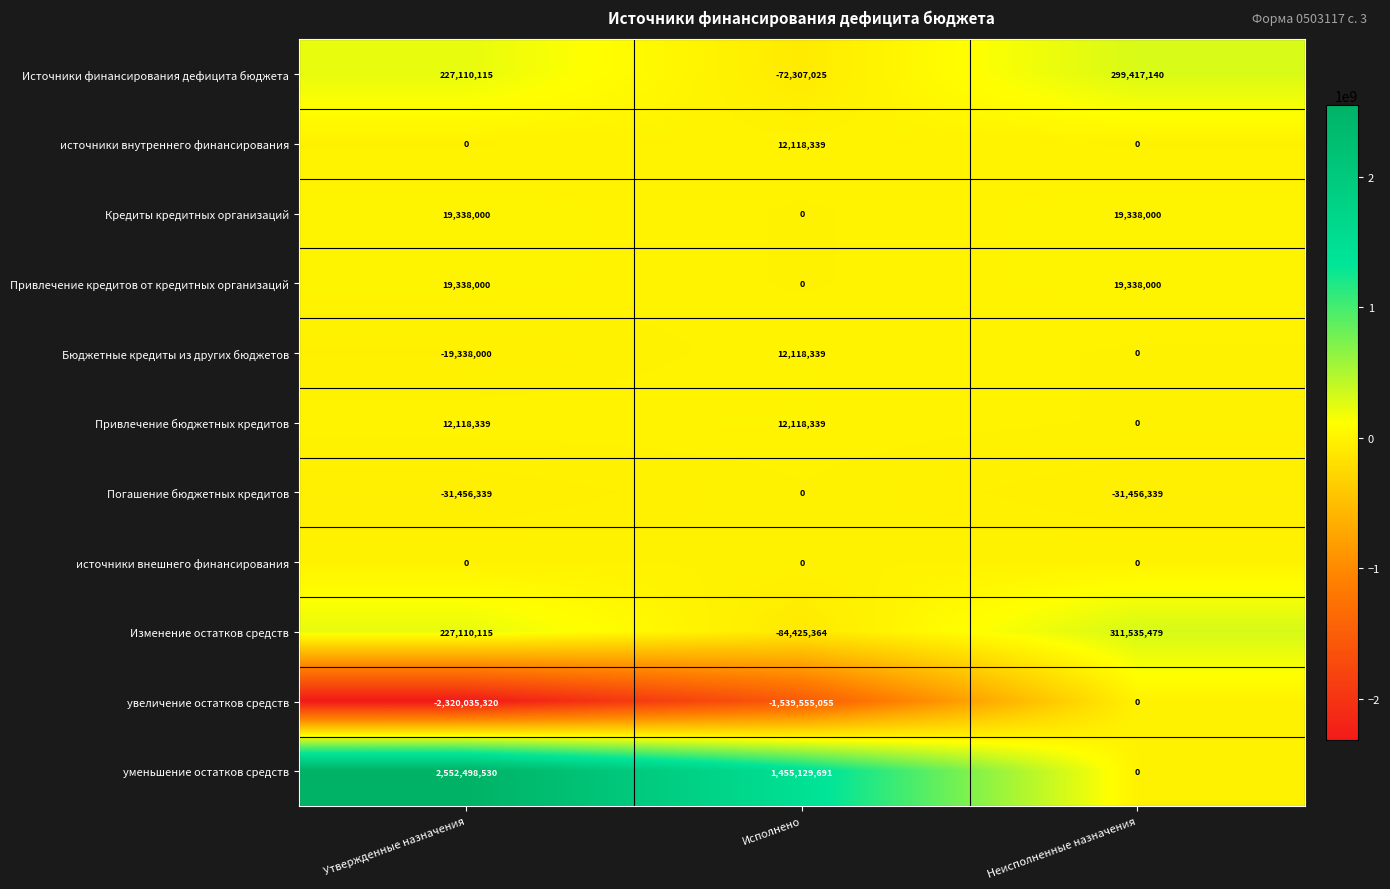

Count the number of categories in the chart.

3